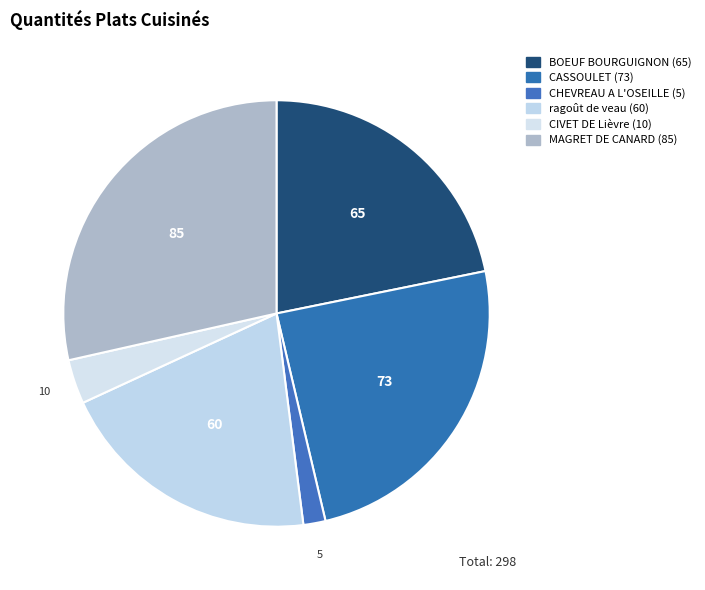

Count the number of slices in the pie.

6